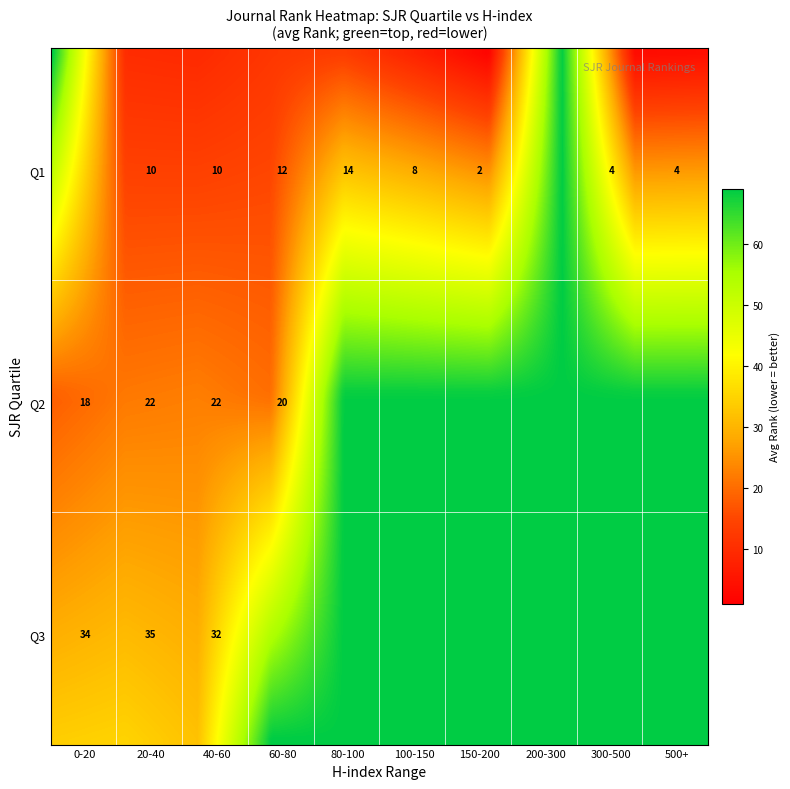

Is it true that Q3 equals 50 at Q1?

True